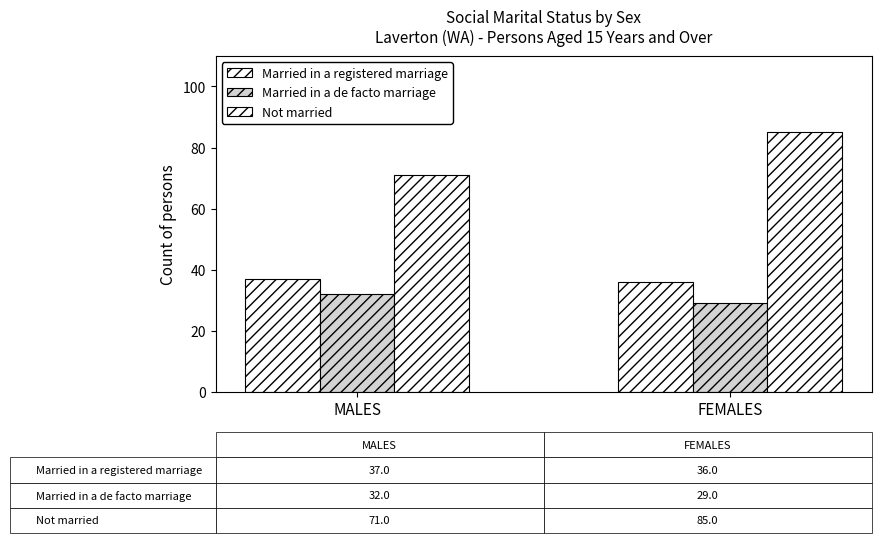

How many bars are there in total?

6